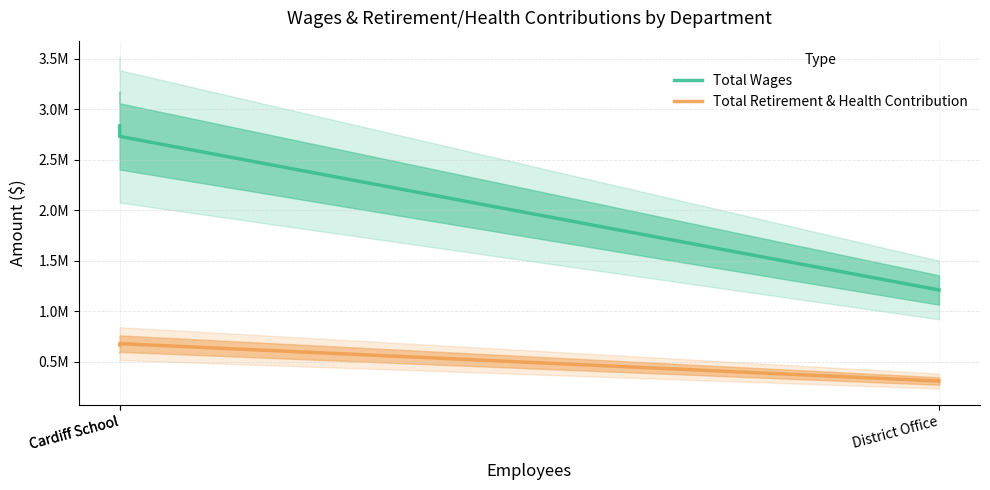

How many lines are shown in the chart?

2